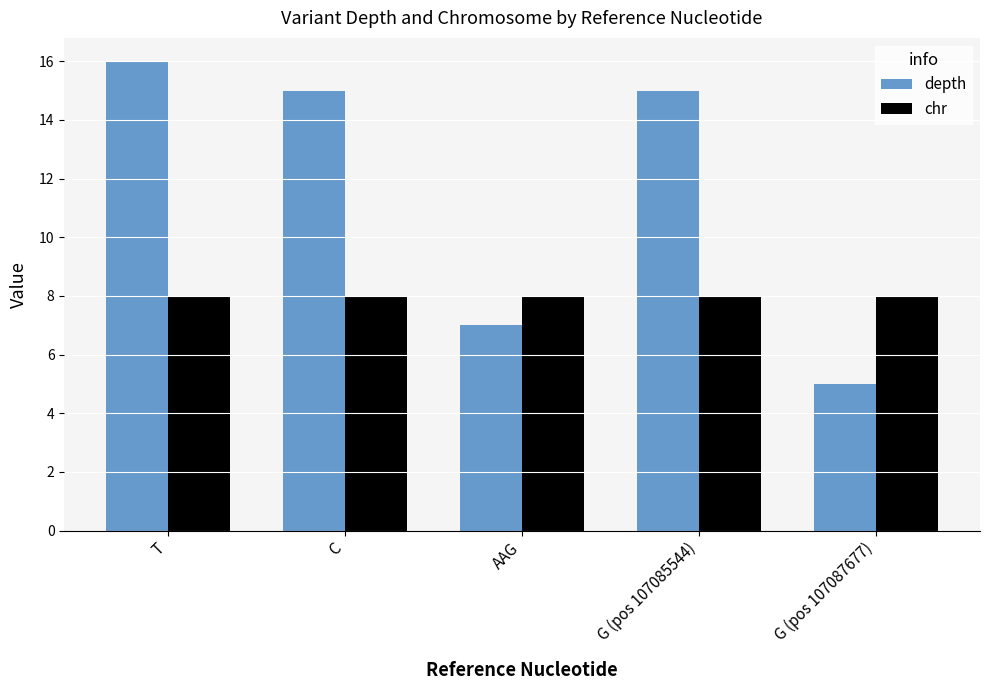

What is the approximate value of chr at T?

8